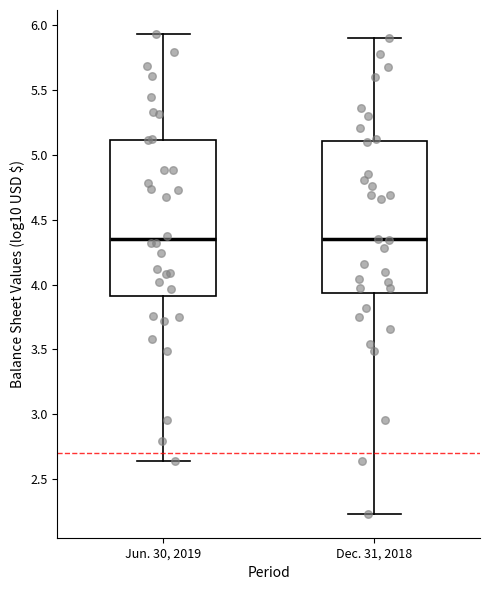

Where is the lower edge of the box for Dec. 31, 2018 on the y-axis? The values are not printed on the chart, so give them approximately, as read against the axis.

3.95